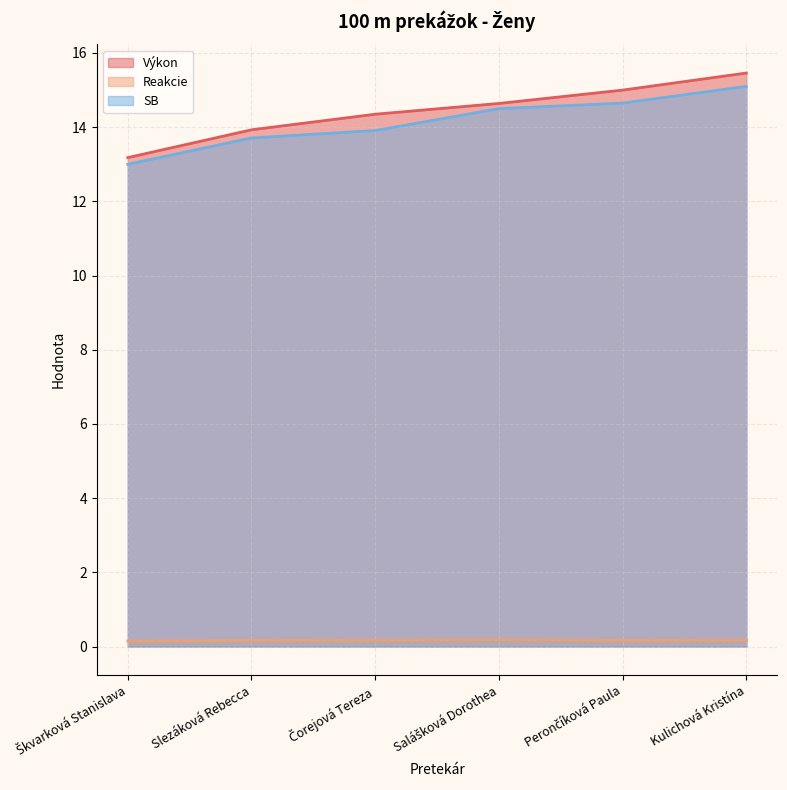

Reading left to right, what are all the values shown in this chart?

Výkon: 13.2	13.9	14.3	14.6	15.0	15.5
Reakcie: 0.1	0.2	0.2	0.2	0.2	0.2
SB: 13.0	13.7	13.9	14.5	14.7	15.1